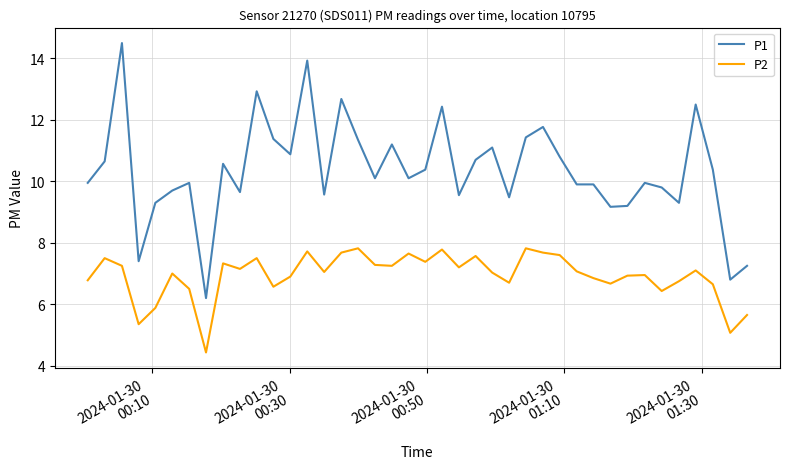

List the series in order of their peak value, highest first.

P1, P2